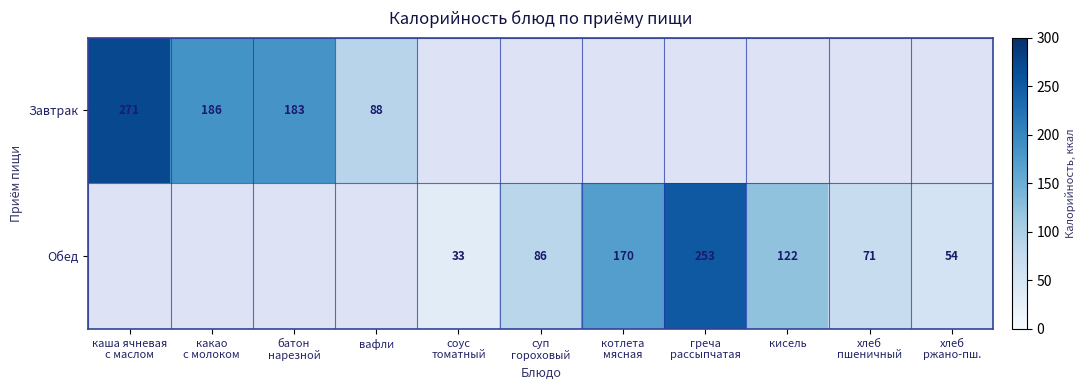

The Обед series shows 122 at кисель. True or false?

True